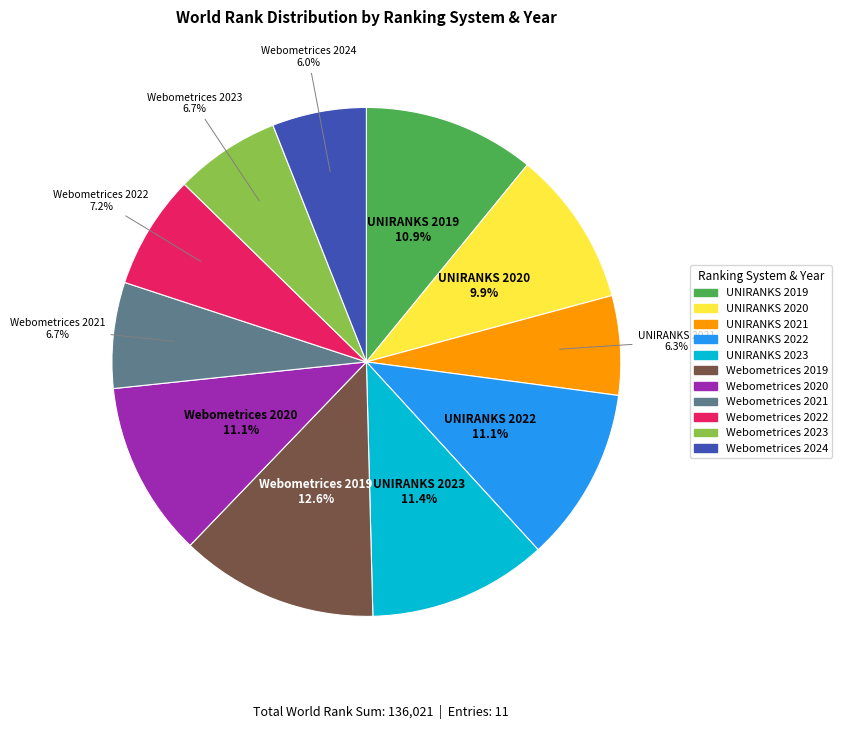

To the nearest percent, what is the difference between the largest and smallest slice percentages?

7%